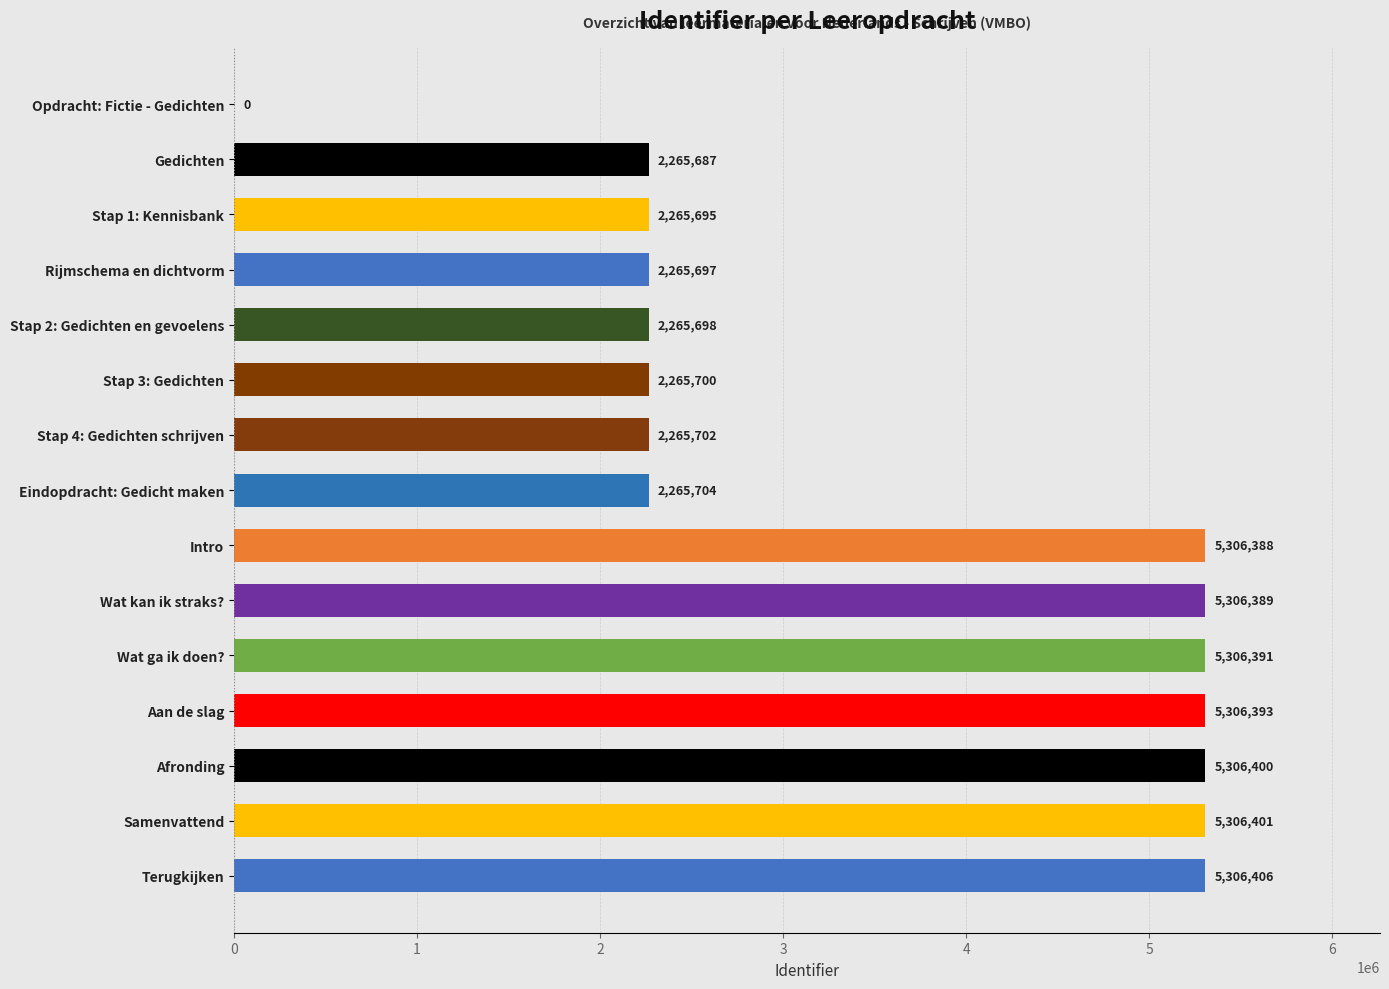

Does the chart contain stacked bars?

No